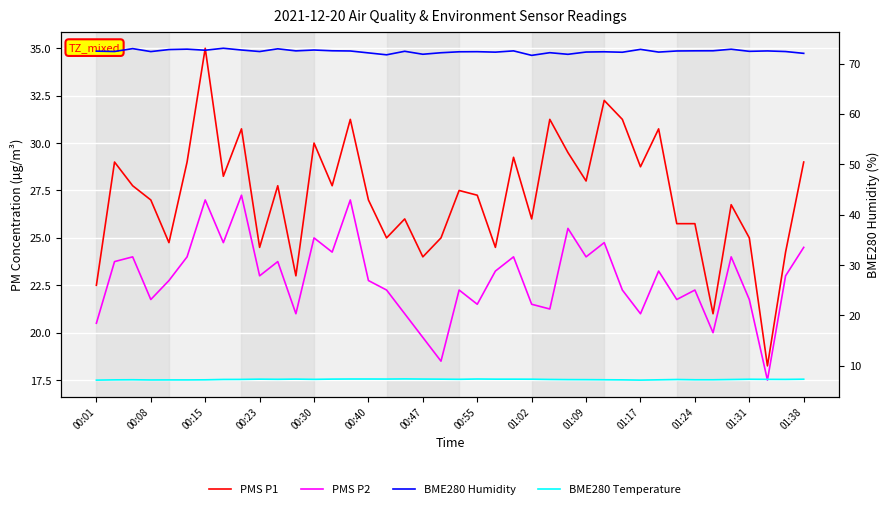

Rank the series at 01:31 from highest to lowest value.

BME280 Humidity, PMS P1, PMS P2, BME280 Temperature